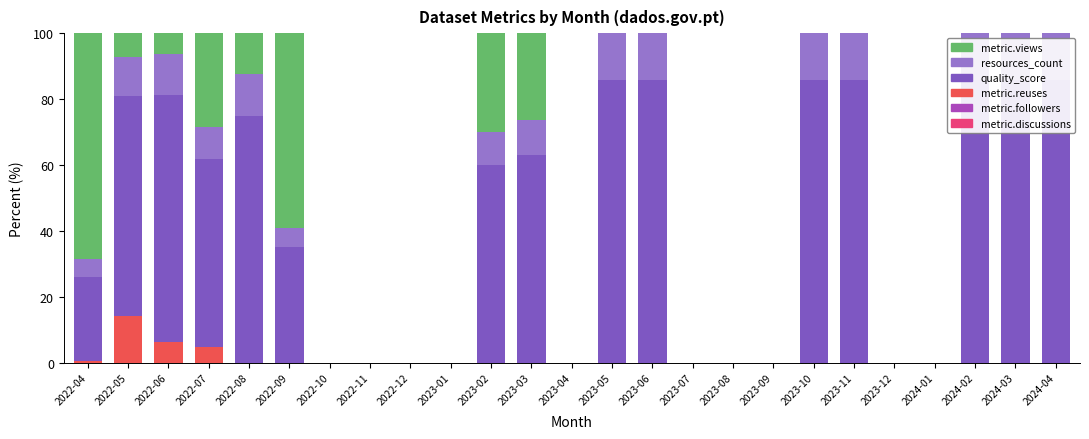

What is the highest value of the metric.views series?

68.4